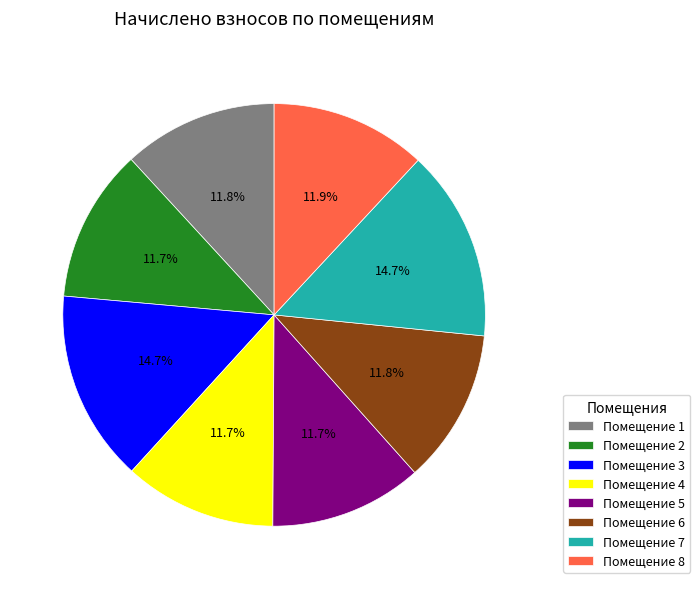

How much of the chart is everything except Помещение 2?

88.3%